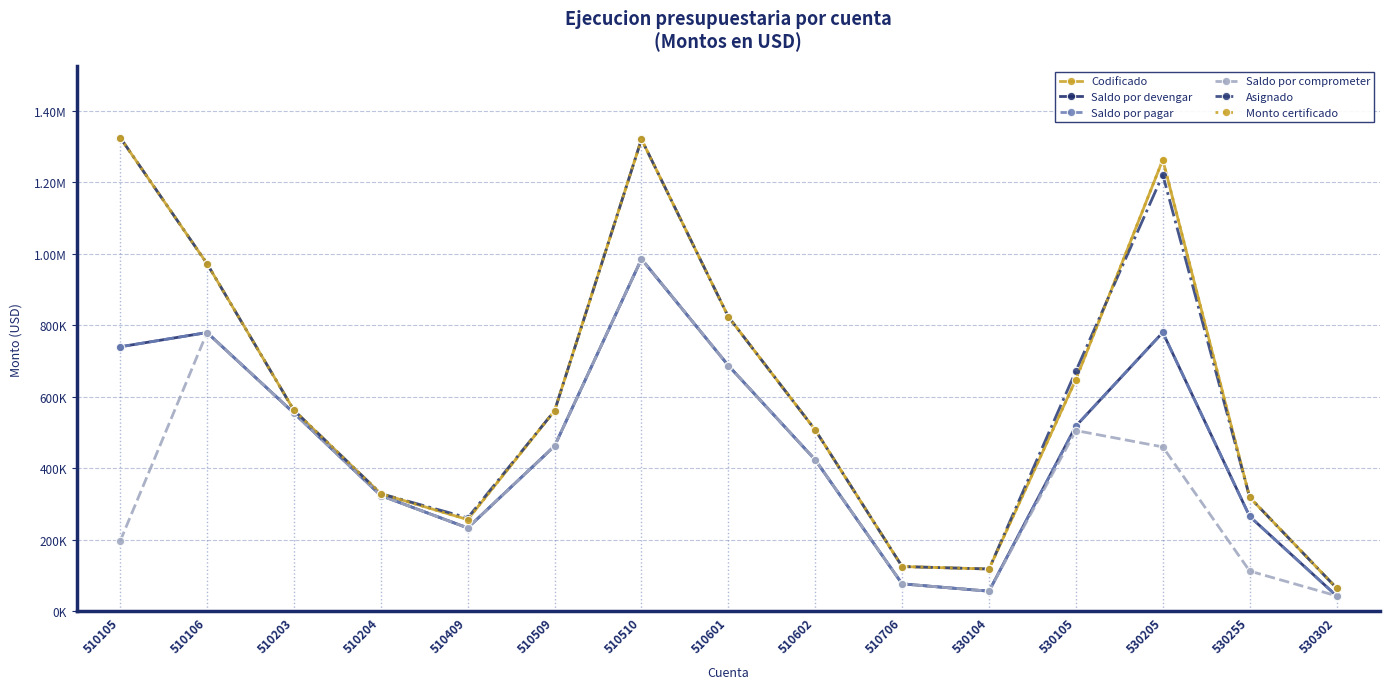

Reading left to right, transcribe all the data shown in this chart.

Codificado: 510105=1325000.0	510106=972120.0	510203=562195.4	510204=328950.0	510409=256435.5	510509=560900.0	510510=1320000.0	510601=823700.0	510602=507200.0	510706=125202.9	530104=118335.2	530105=648260.4	530205=1262707.8	530255=318767.2	530302=65000.0
Saldo por devengar: 510105=739711.1	510106=779566.8	510203=554426.4	510204=323769.7	510409=233170.4	510509=462242.4	510510=985239.1	510601=687284.9	510602=423490.5	510706=76827.8	530104=56242.3	530105=518093.9	530205=779858.8	530255=265324.3	530302=43310.2
Saldo por pagar: 510105=739711.1	510106=779566.8	510203=554426.4	510204=323769.7	510409=233170.4	510509=462242.4	510510=985239.1	510601=687284.9	510602=423490.5	510706=76827.8	530104=56242.3	530105=518093.9	530205=779858.8	530255=265324.3	530302=43310.2
Saldo por comprometer: 510105=196086.8	510106=779566.8	510203=554351.3	510204=323394.7	510409=233170.4	510509=462242.4	510510=985239.1	510601=687284.9	510602=423490.5	510706=76827.8	530104=56242.3	530105=505527.2	530205=459686.1	530255=112574.0	530302=43310.2
Asignado: 510105=1325000.0	510106=972120.0	510203=562195.4	510204=328950.0	510409=261435.5	510509=560900.0	510510=1320000.0	510601=823700.0	510602=507200.0	510706=125202.9	530104=118335.2	530105=672260.4	530205=1220700.0	530255=318767.2	530302=65000.0
Monto certificado: 510105=1325000.0	510106=972120.0	510203=562195.4	510204=328950.0	510409=256435.5	510509=560900.0	510510=1320000.0	510601=823700.0	510602=507200.0	510706=125202.9	530104=118335.2	530105=648260.4	530205=1262707.8	530255=318767.2	530302=65000.0